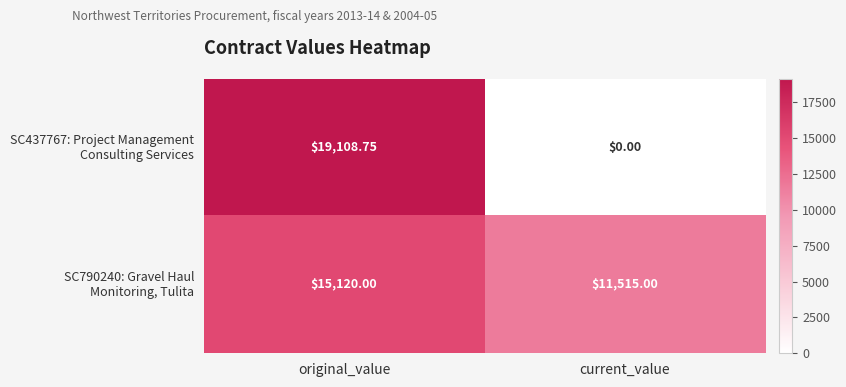

At how many categories does at least one series exceed 129?

2